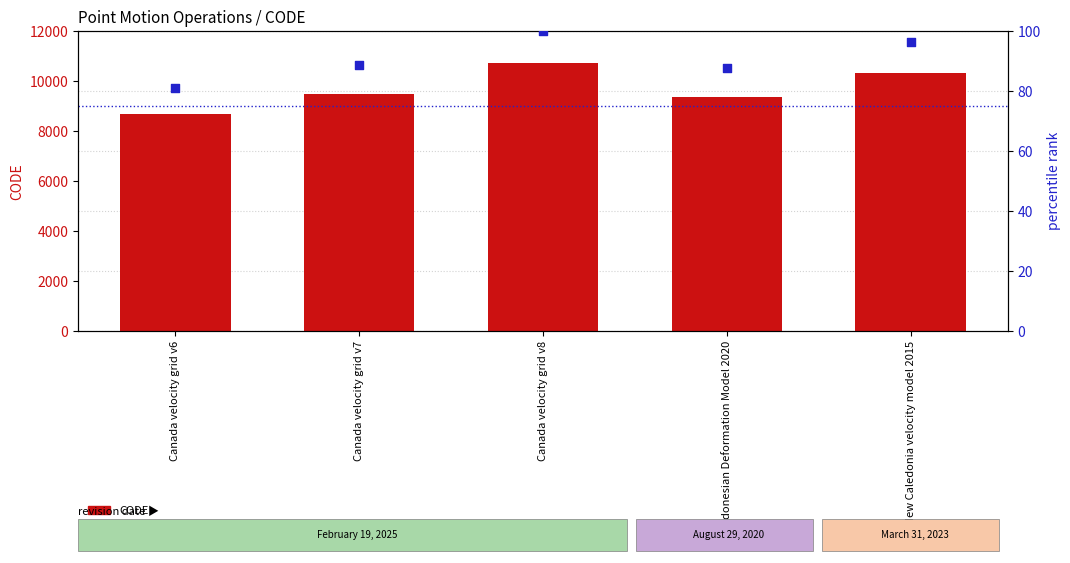

At how many categories does at least one series exceed 9975?

2